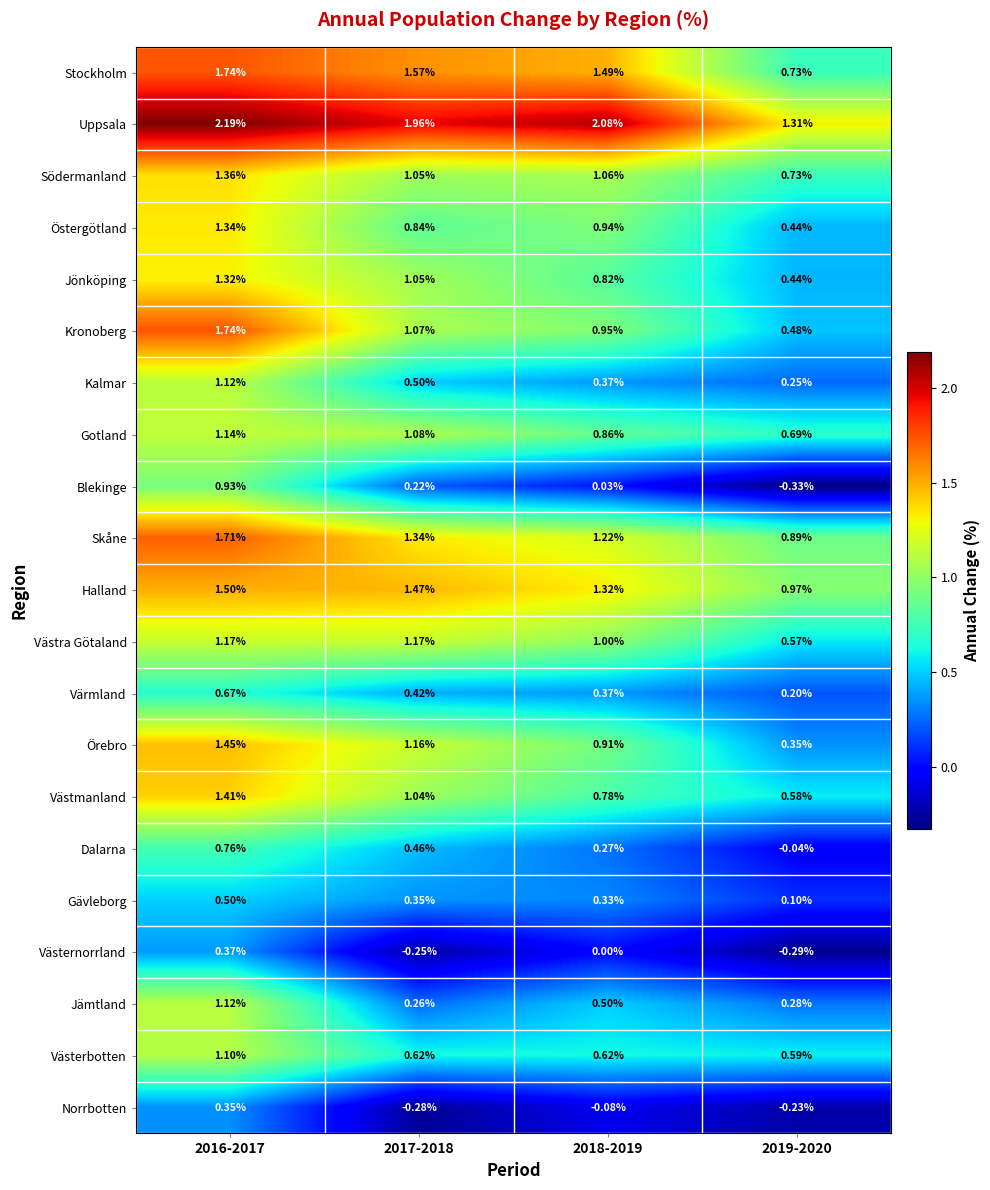

Which series changed the most between 2017-2018 and 2018-2019?

Västmanland